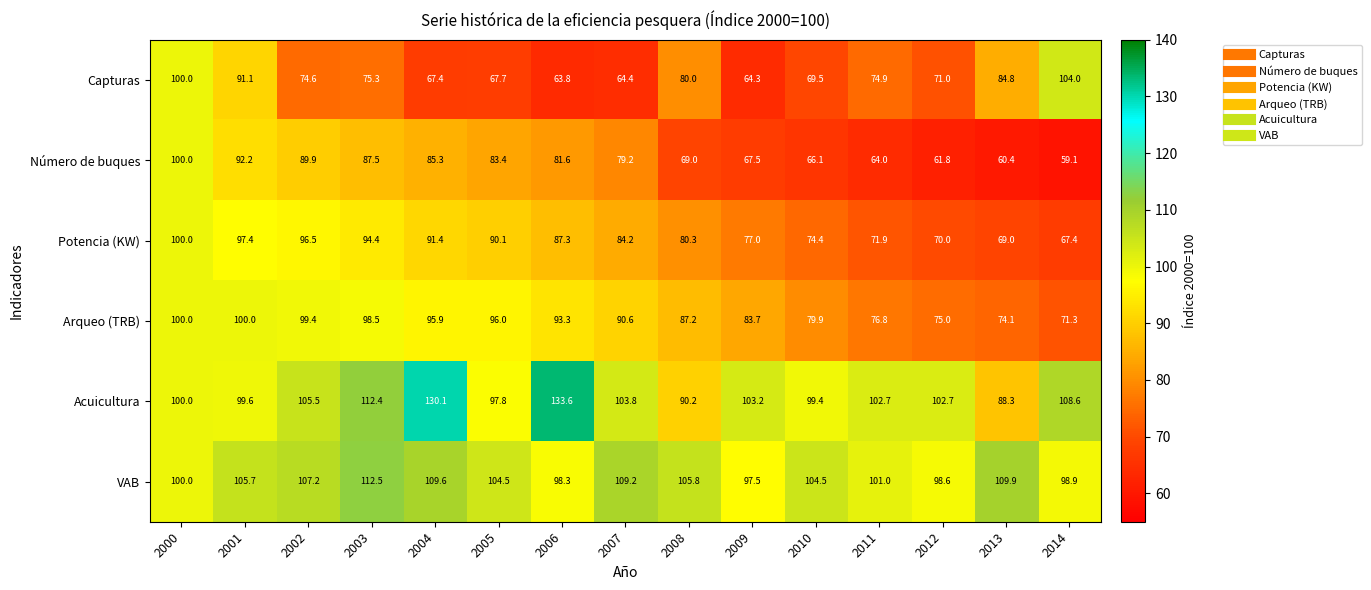

Which series has the largest total across all categories?

Acuicultura